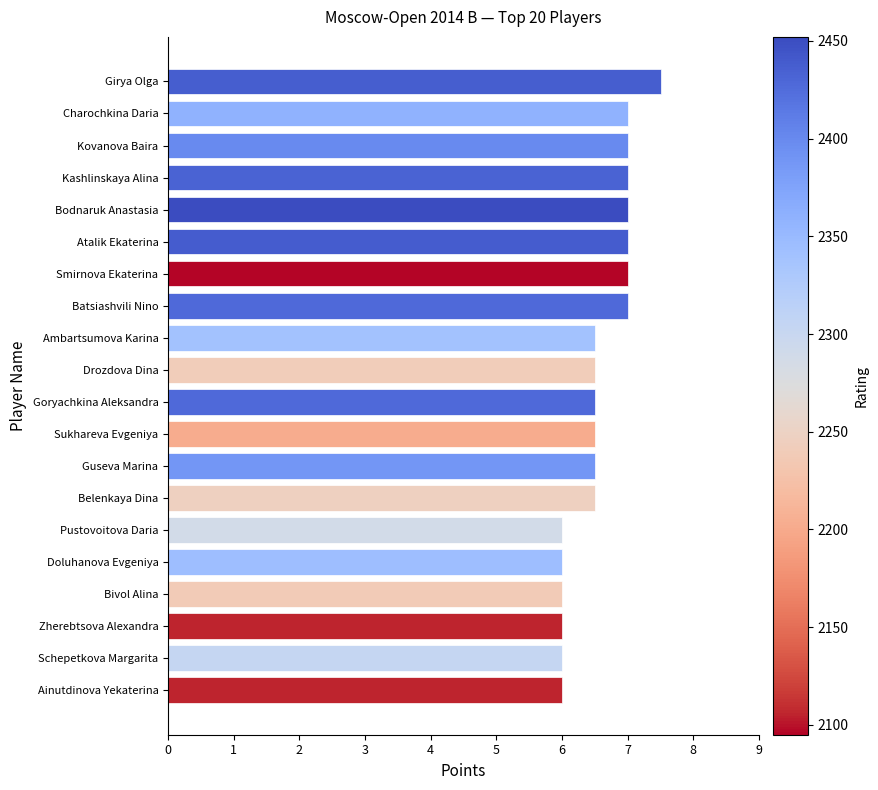

The value at Bodnaruk Anastasia is 7.0. True or false?

True